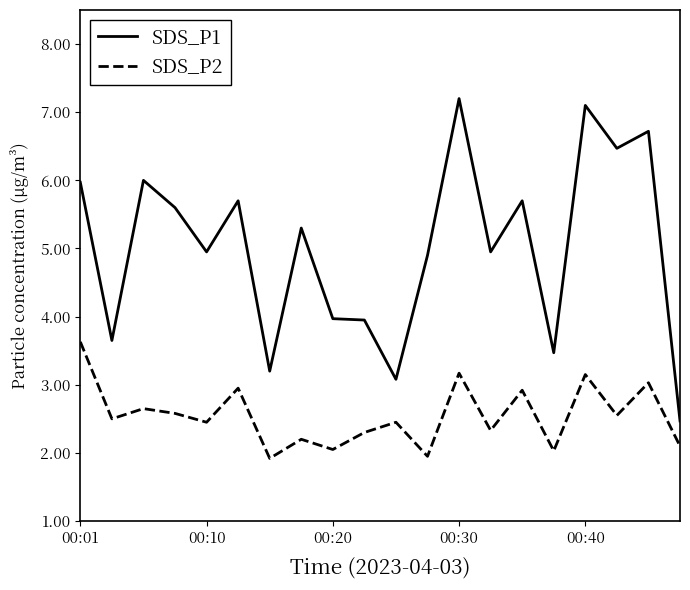

Which series has the largest range (max minus min)?

SDS_P1